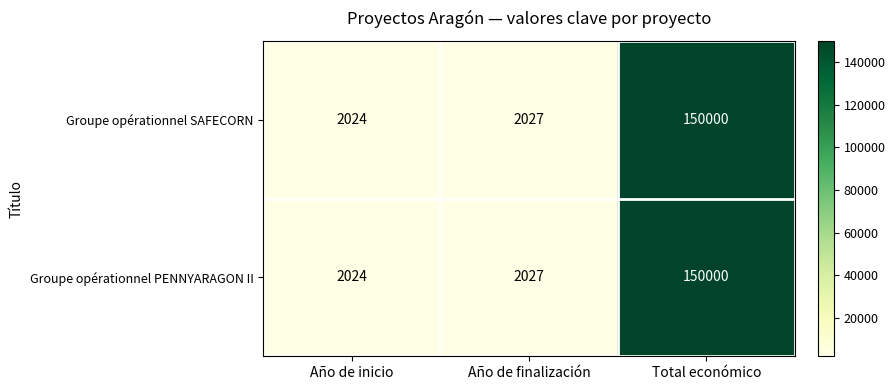

What is the difference between the maximum and minimum values in the Groupe opérationnel PENNYARAGON II series?

147976